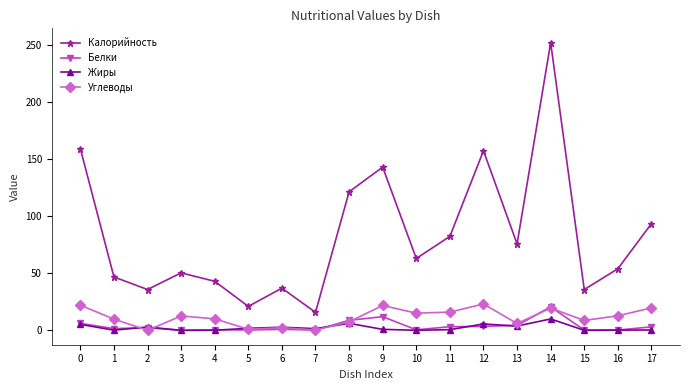

What is the difference between the maximum and minimum values in the Белки series?

20.6